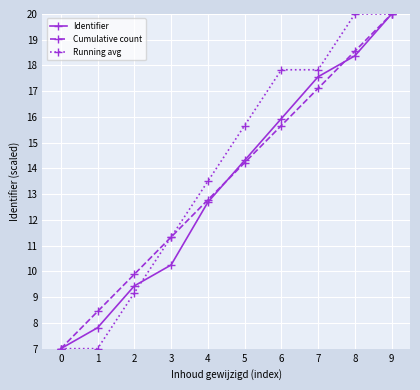

What is the value of the Identifier point at the 1st from the left?

7.0